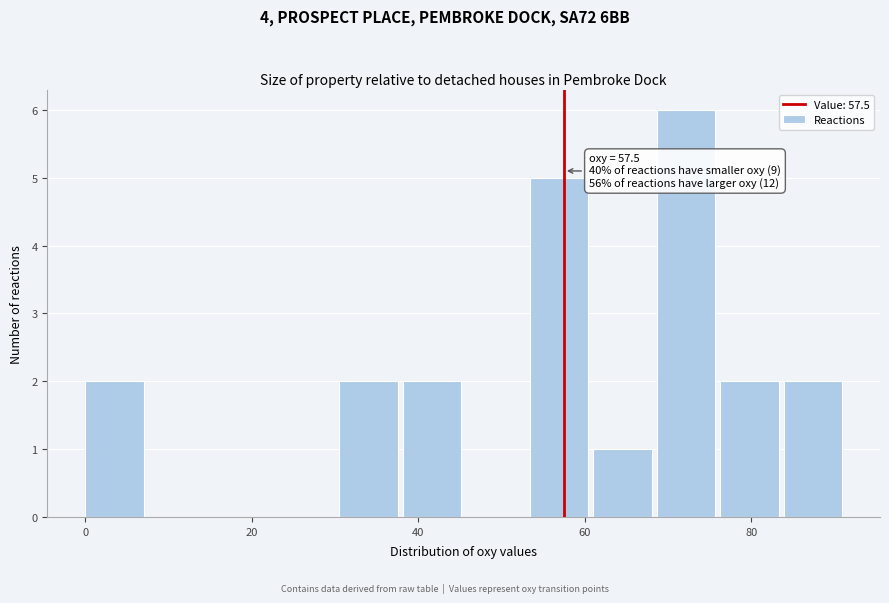

Read against the x-axis, roughly where is the centre of the tallest bar?

72